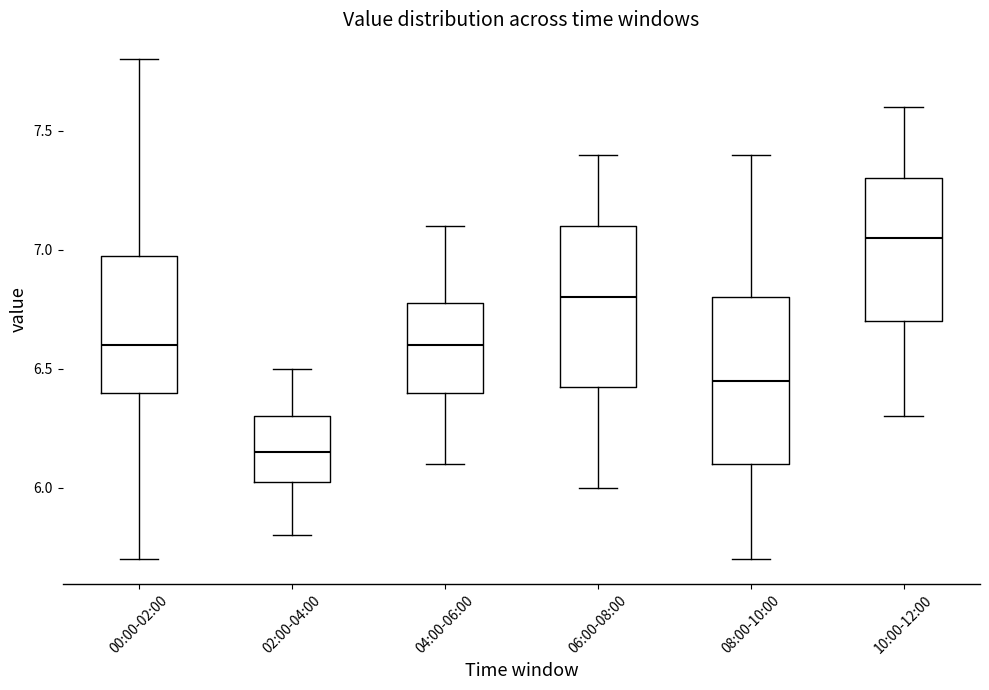

Reading left to right, read every box against the y-axis: the position of its median line, the range the box covers, and the ends of its whiskers. The values are not printed on the chart, so give them approximately, as read against the axis.

00:00-02:00: median 6.60, box 6.40 to 7.00, whiskers 5.70 to 7.80
02:00-04:00: median 6.15, box 6.05 to 6.30, whiskers 5.80 to 6.50
04:00-06:00: median 6.60, box 6.40 to 6.80, whiskers 6.10 to 7.10
06:00-08:00: median 6.80, box 6.45 to 7.10, whiskers 6.00 to 7.40
08:00-10:00: median 6.45, box 6.10 to 6.80, whiskers 5.70 to 7.40
10:00-12:00: median 7.05, box 6.70 to 7.30, whiskers 6.30 to 7.60